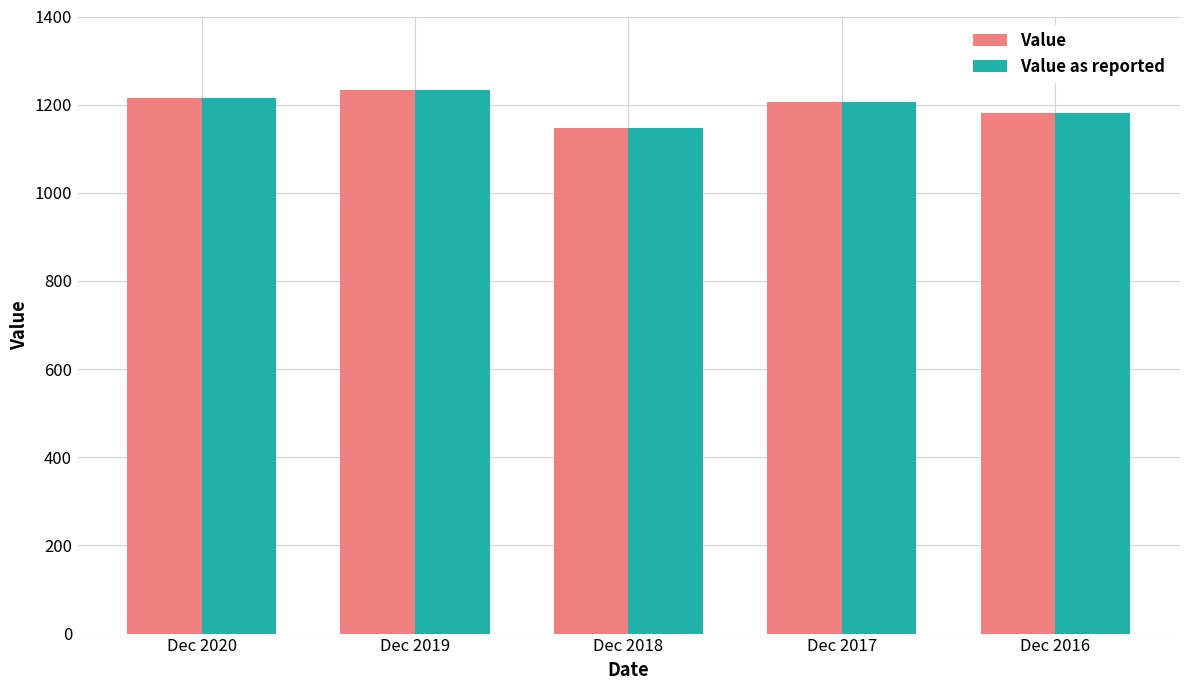

Is the value of Value as reported at Dec 2020 greater than the value of Value at Dec 2018?

Yes